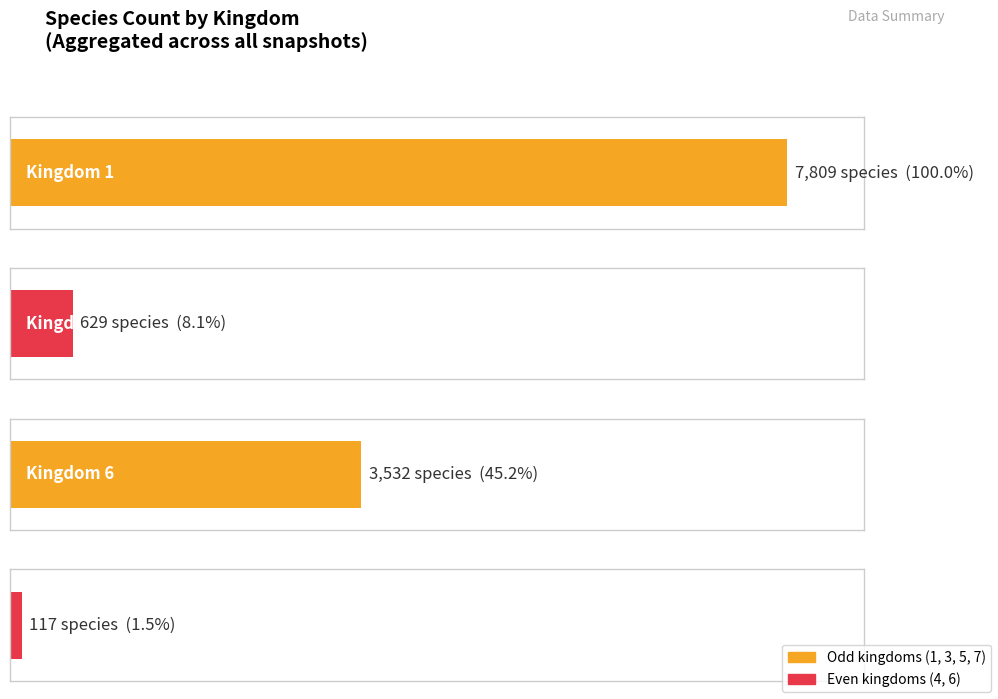

Which series has the largest total across all categories?

1